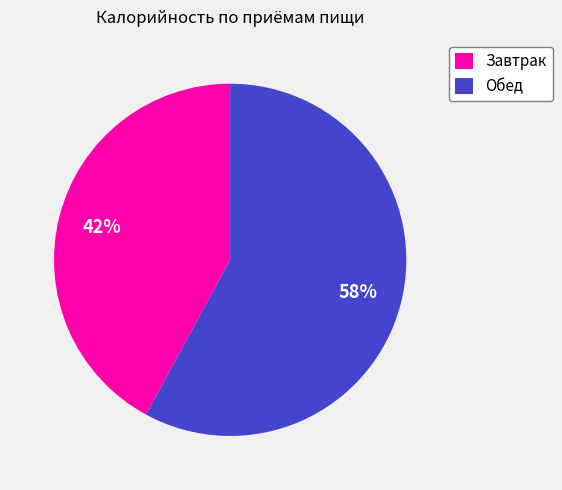

The Обед slice represents 58% of the pie. True or false?

True